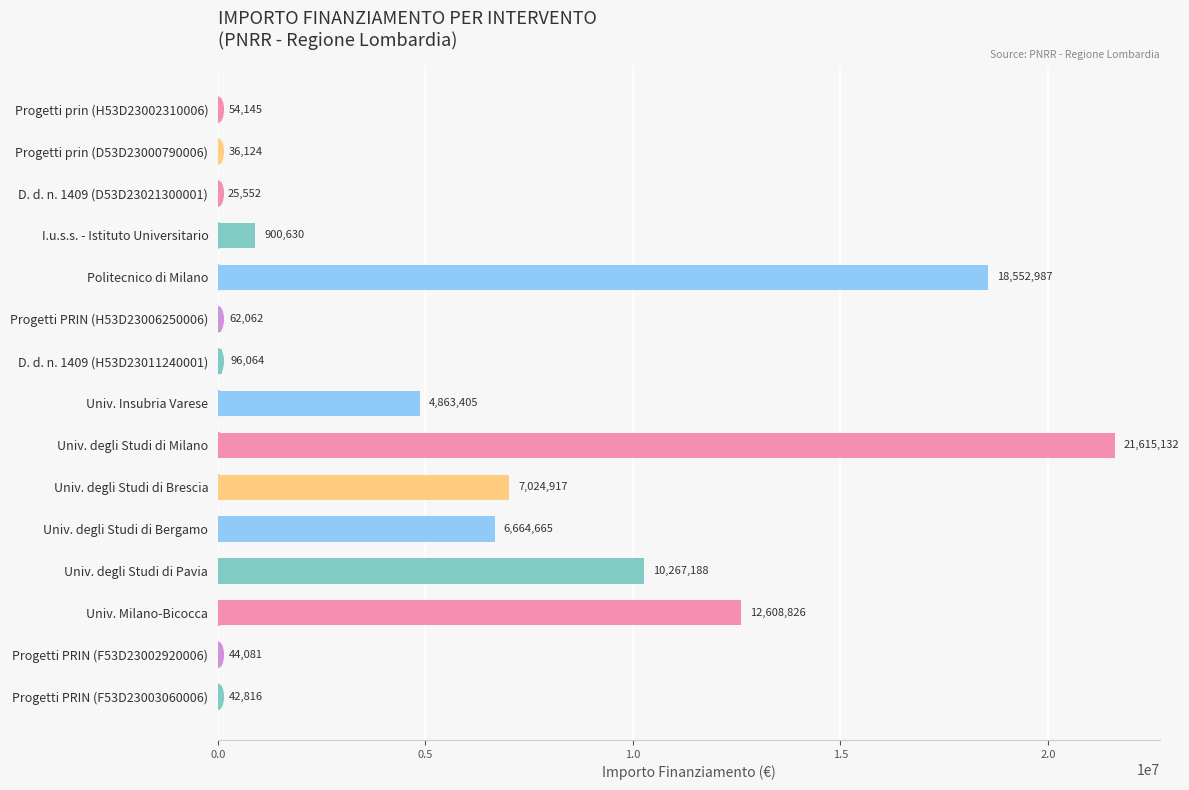

Approximately how many times larger is the value at Univ. degli Studi di Milano compared to Univ. degli Studi di Brescia?

3.1